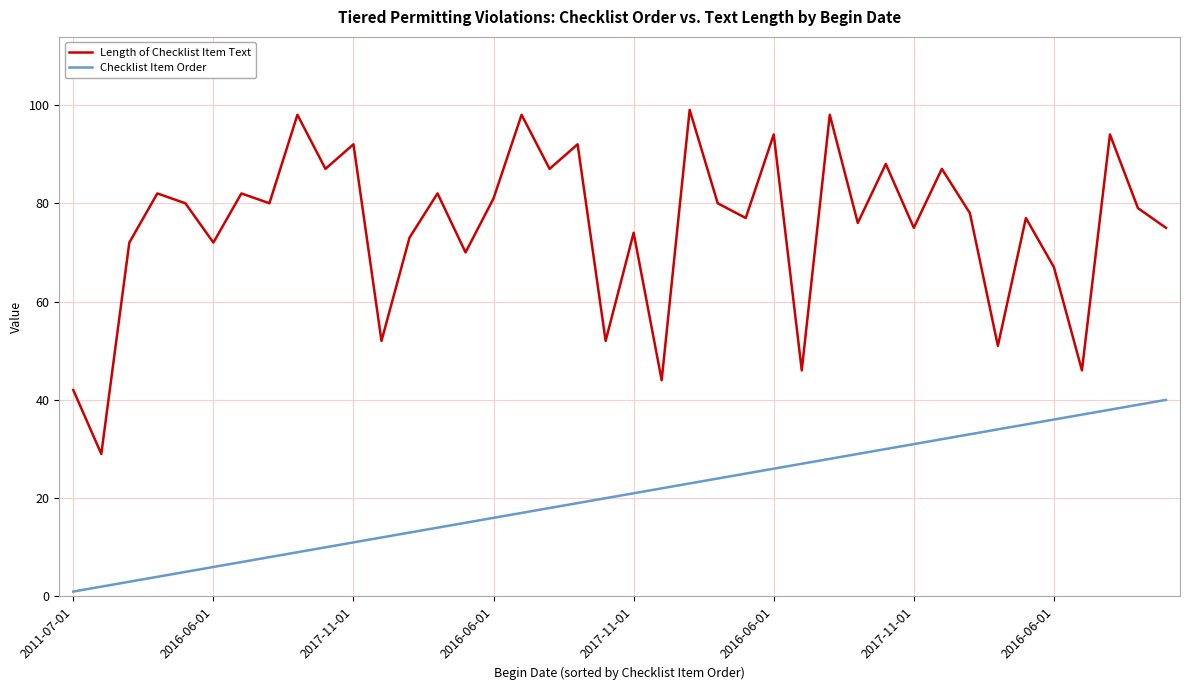

True or false: Checklist Item Order and Length of Checklist Item Text cross at least once.

False